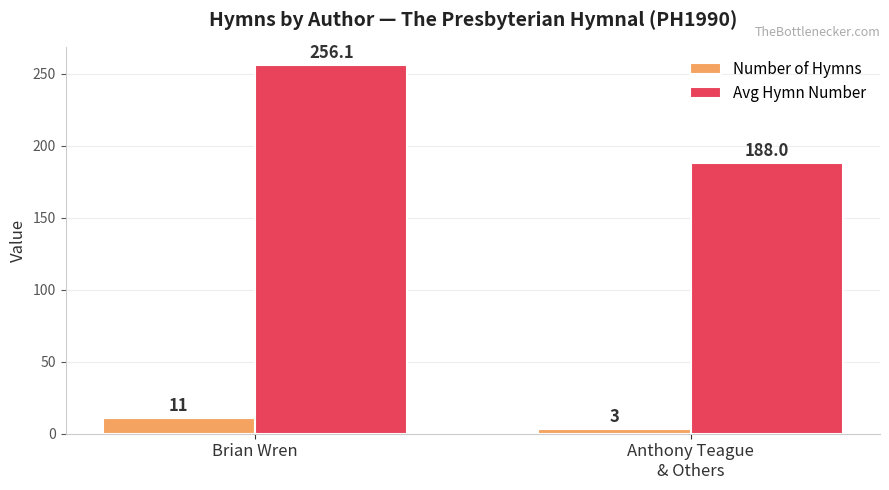

What is the approximate value of Avg Hymn Number at Brian Wren?

256.1